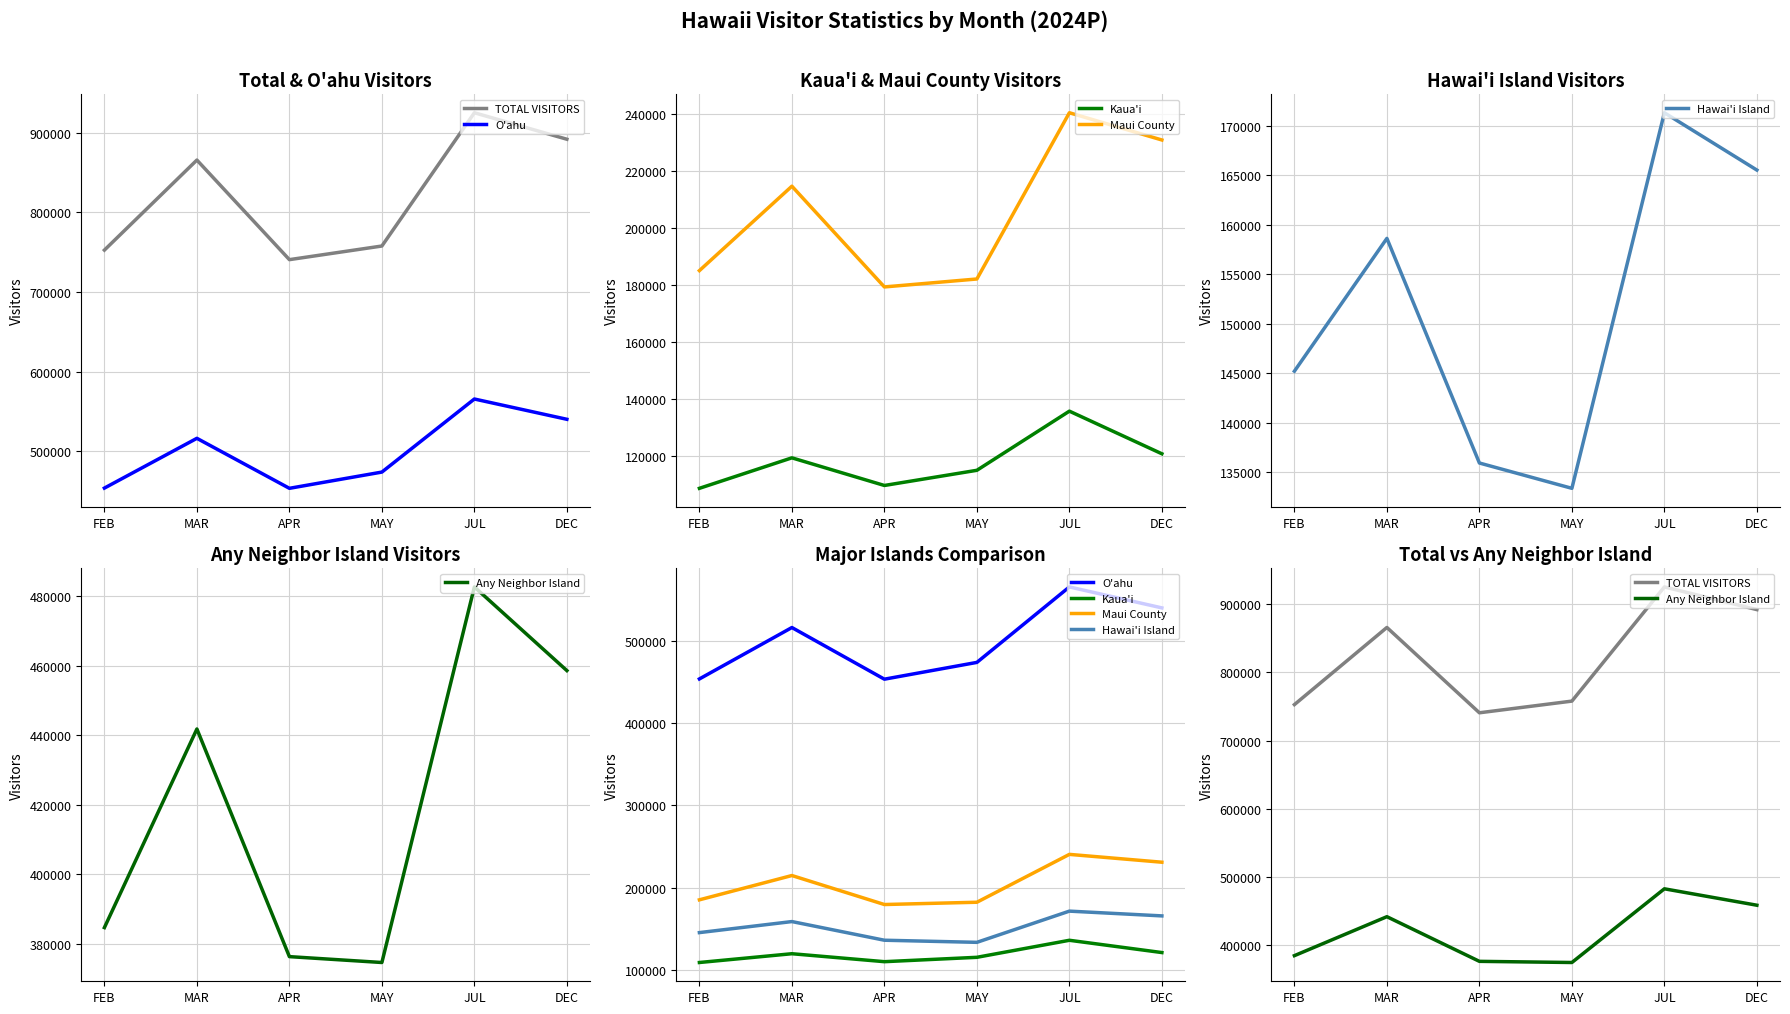

What is the lowest value of the Kaua'i series?

108825.4